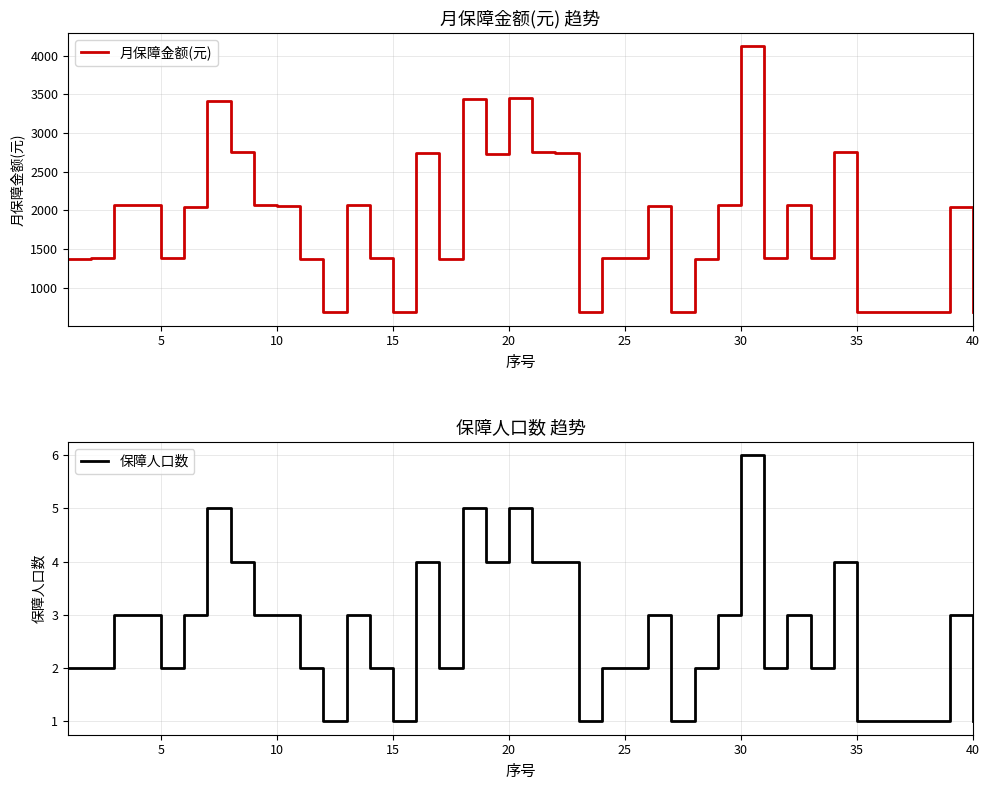

Does the chart display data point markers on the line(s)?

No